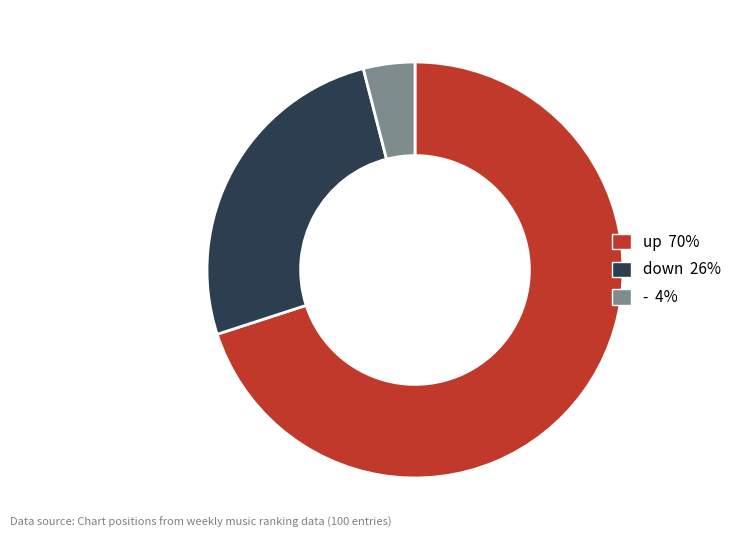

Do down and up together represent more than half of the pie?

Yes